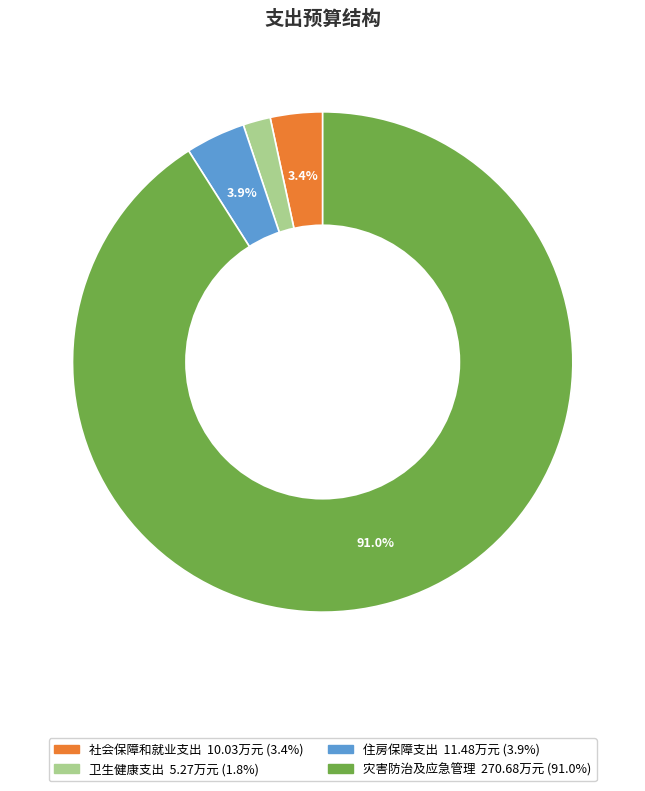

Is there any slice that represents more than half of the pie?

Yes